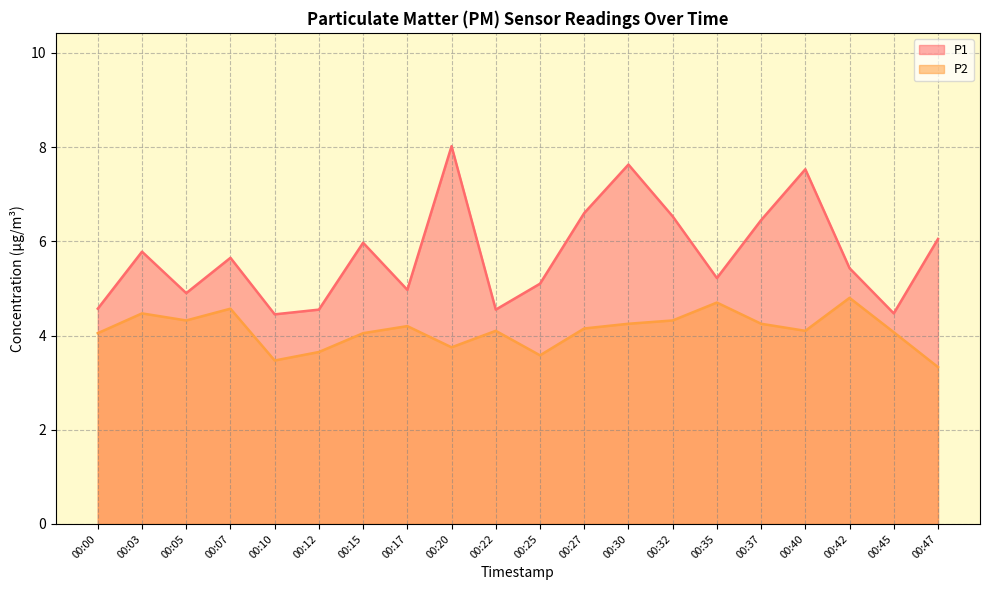

True or false: P1 and P2 cross at least once.

False